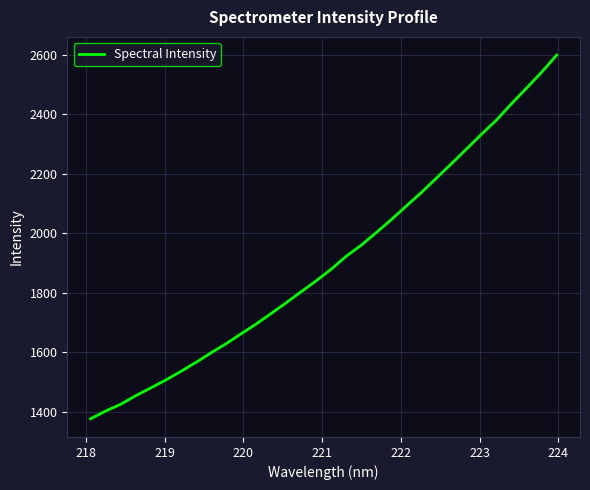

What is the sum of all values?

60978.3